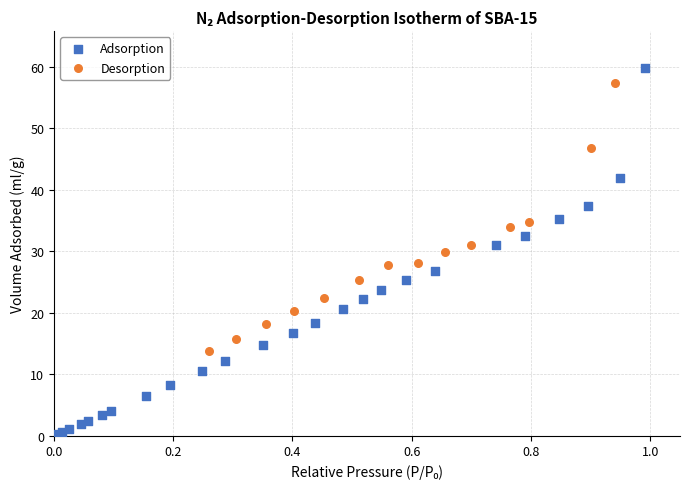

Which series reaches the minimum Y coordinate?

Adsorption